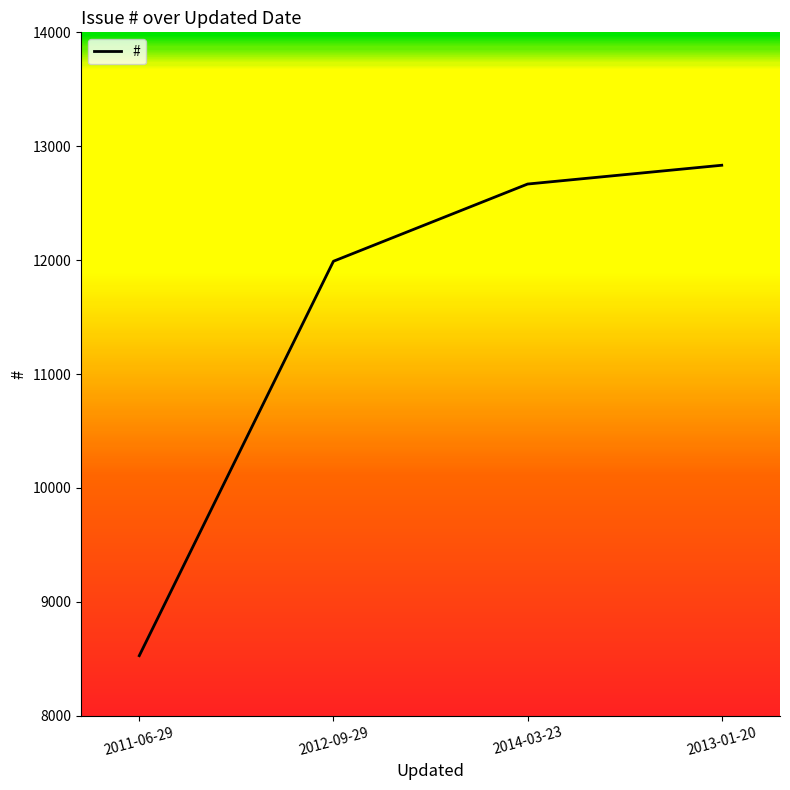

Reading right to left, list all the values displayed in this chart.

12833	12668	11990	8527